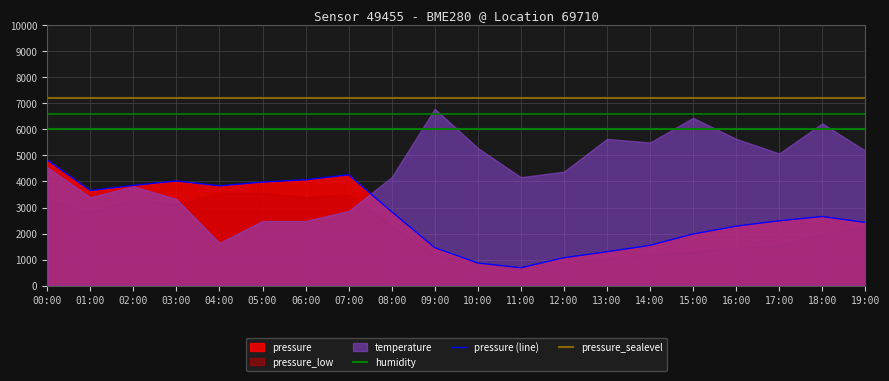

True or false: pressure (line) and humidity intersect in this chart.

False